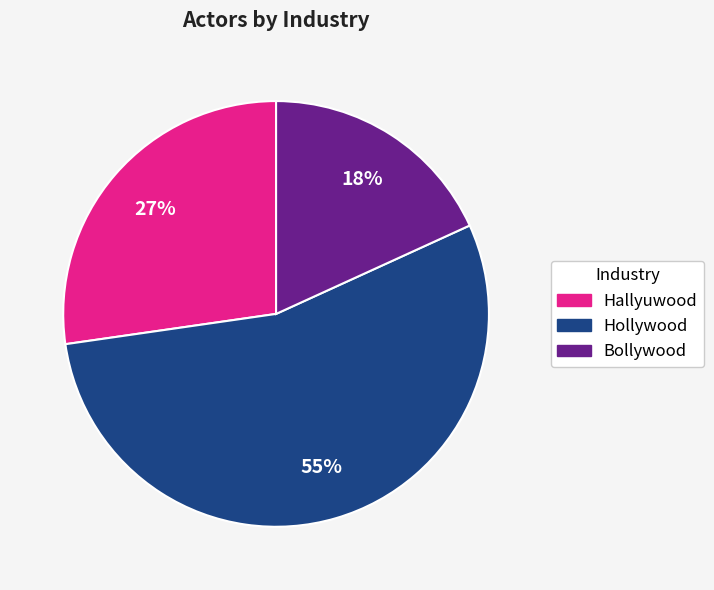

Rank the categories by value from lowest to highest.

Bollywood, Hallyuwood, Hollywood